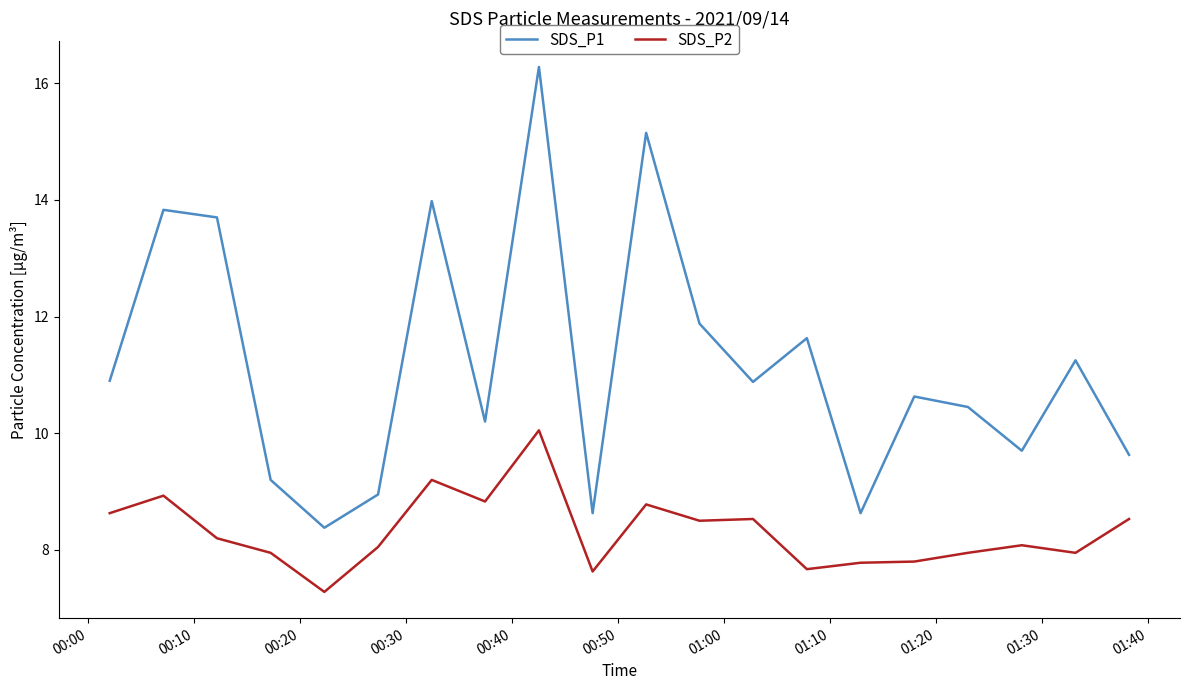

What is the smallest value displayed?

7.3